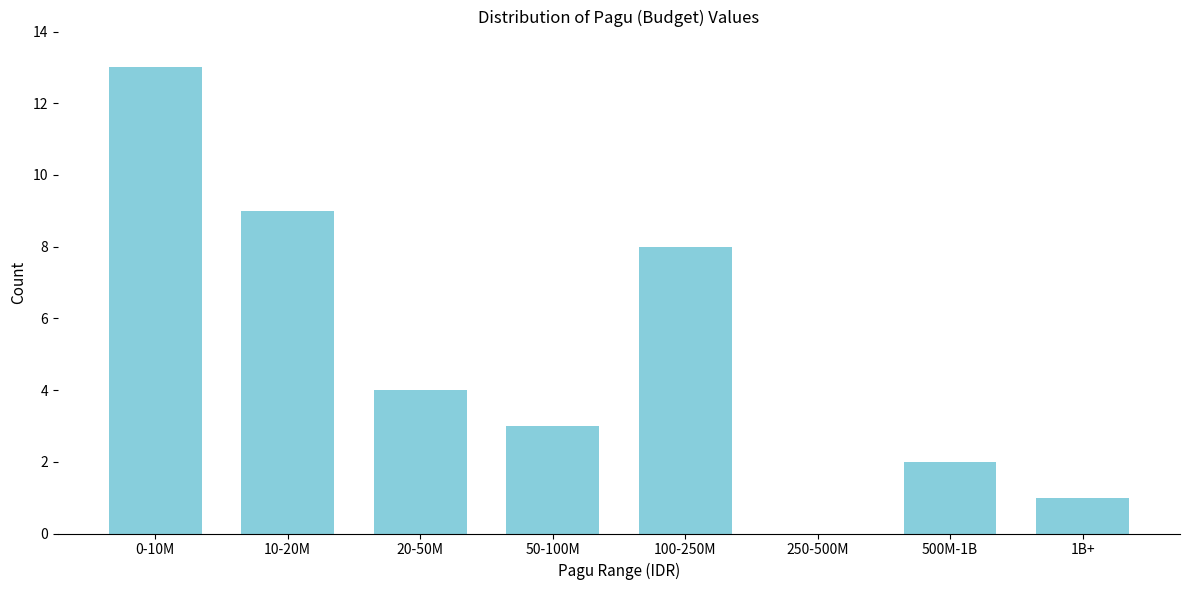

Reading left to right, what are all the values shown in this chart?

0-10M=13	10-20M=9	20-50M=4	50-100M=3	100-250M=8	250-500M=0	500M-1B=2	1B+=1